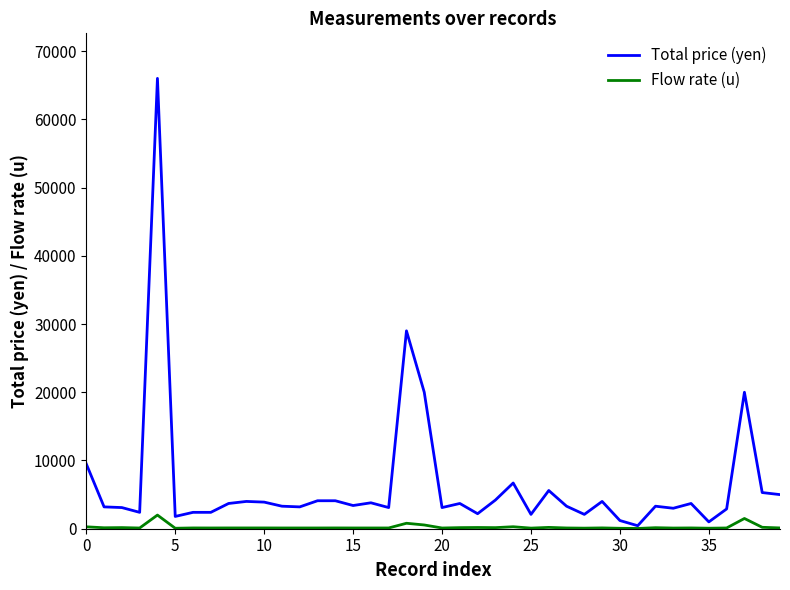

What is the maximum value shown in the chart?

66000